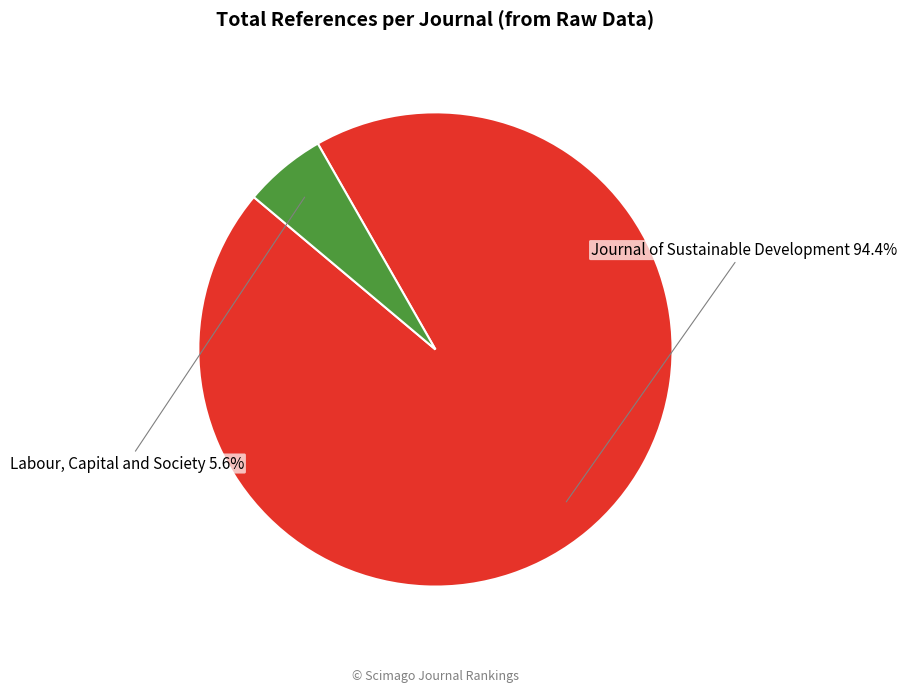

How many segments does this pie chart have?

2